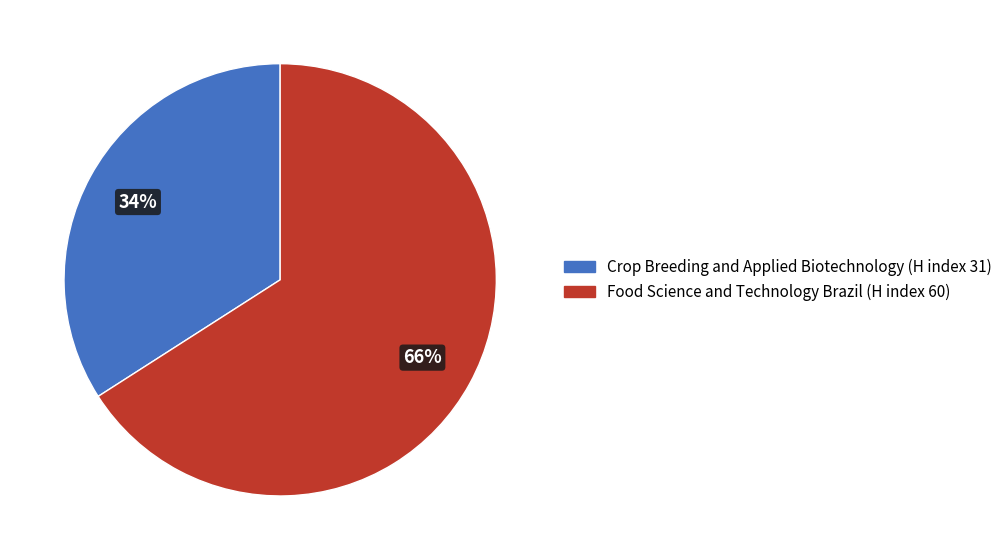

Is there a majority slice in this chart?

Yes